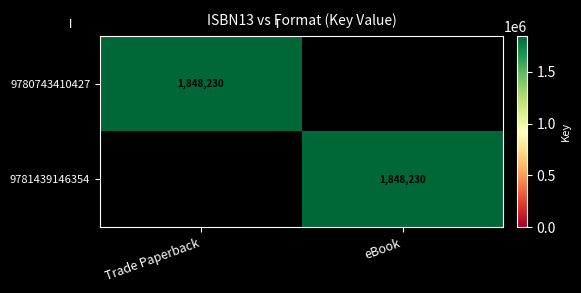

The 9780743410427 series shows 2724220 at Trade Paperback. True or false?

False